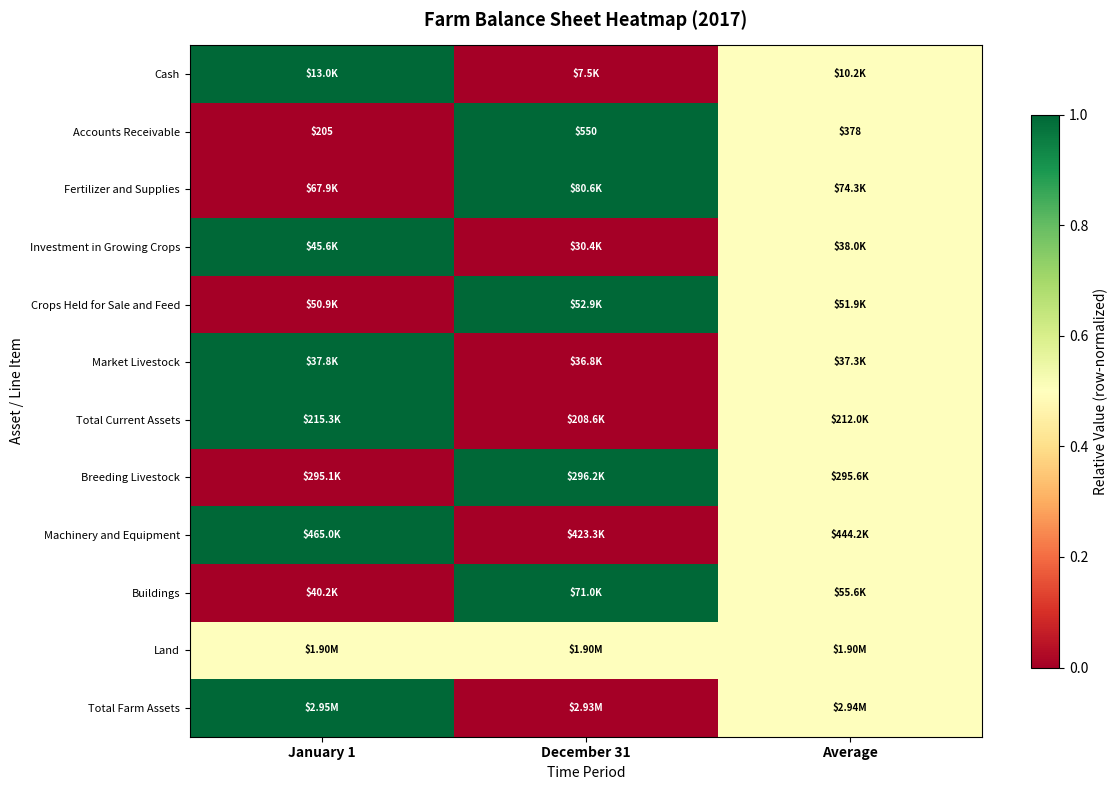

What is the sum of the Accounts Receivable values at Average and December 31?

928.0